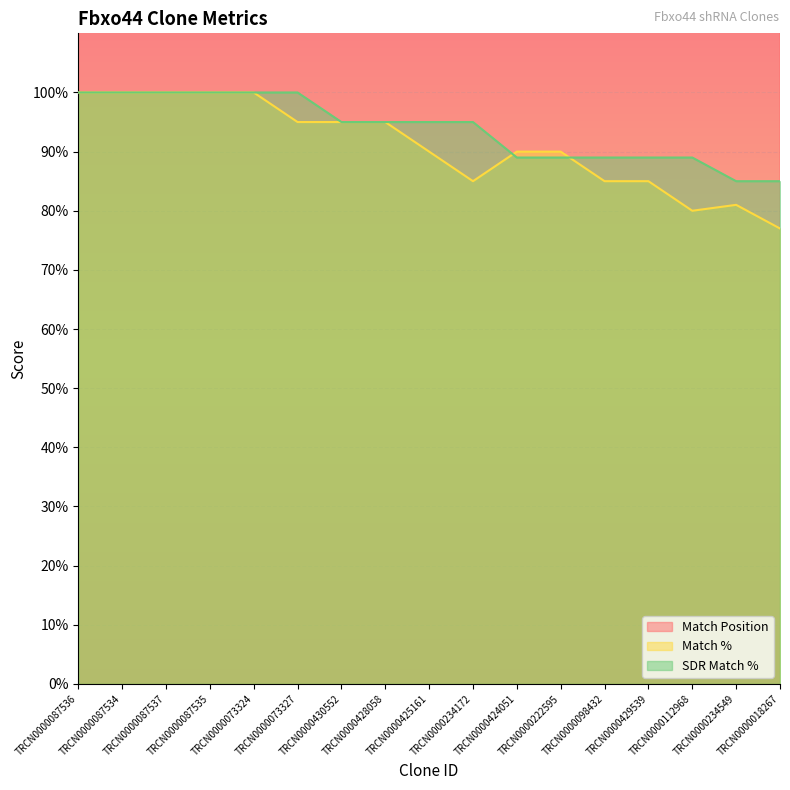

What is the spread (max minus min) of values at TRCN0000018267?

425